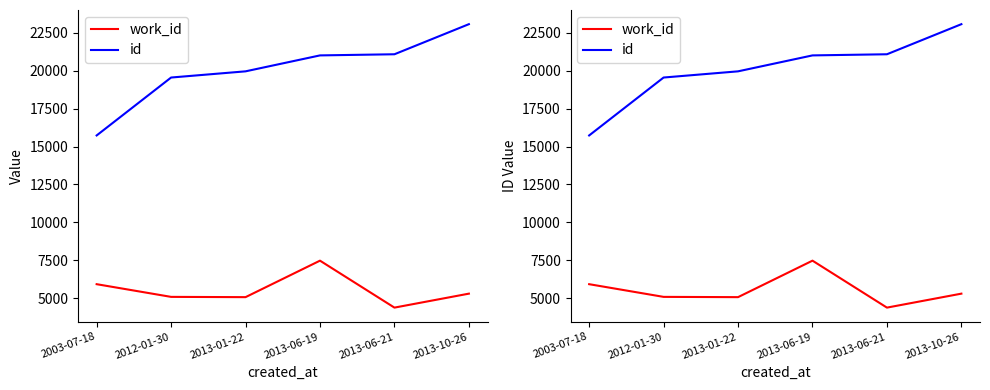

Where does the work_id series first go above 5301?

2003-07-18